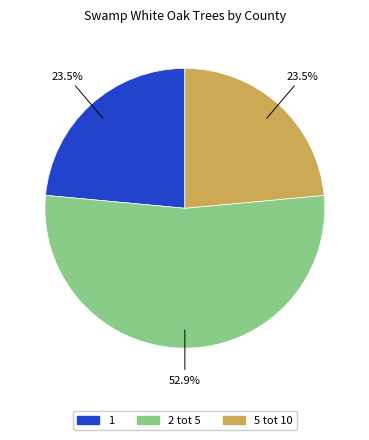

Is there any slice that represents more than half of the pie?

Yes